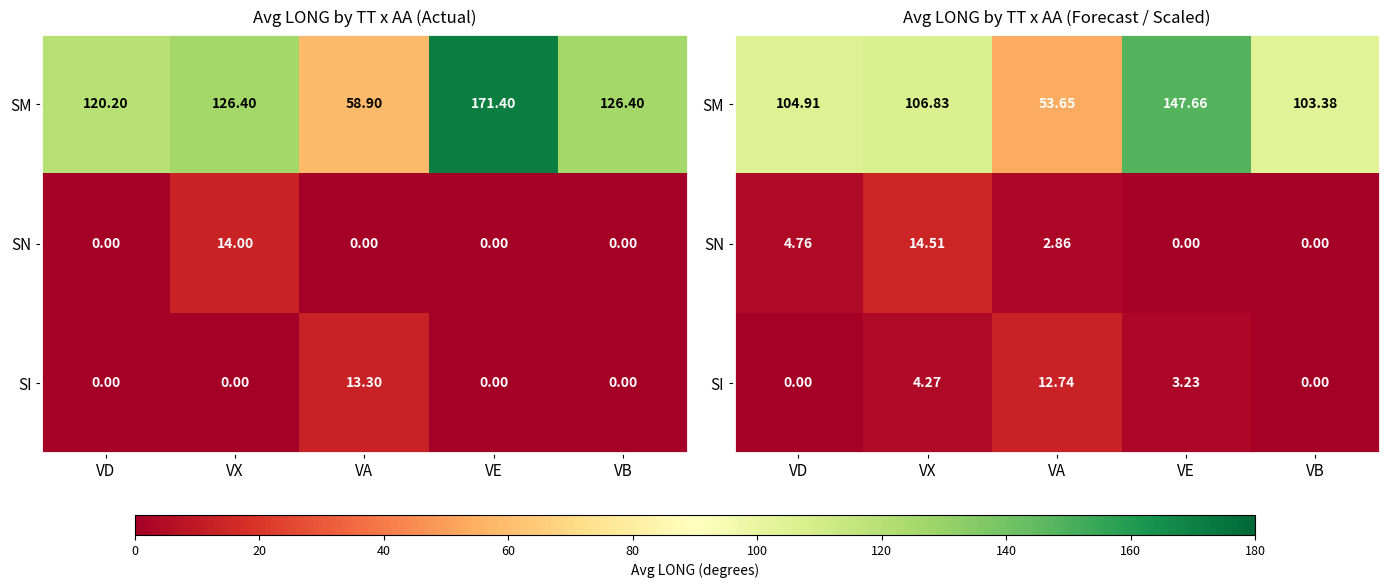

What is the sum of all SN values?

22.1